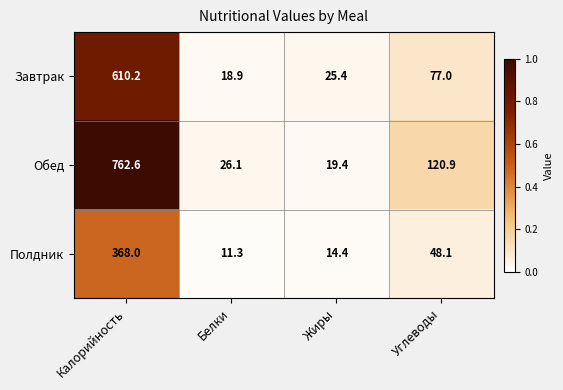

Reading left to right, list all the values displayed in this chart.

Завтрак: Калорийность=610.2	Белки=18.9	Жиры=25.4	Углеводы=77.0
Обед: Калорийность=762.6	Белки=26.1	Жиры=19.4	Углеводы=120.9
Полдник: Калорийность=368.0	Белки=11.3	Жиры=14.4	Углеводы=48.1